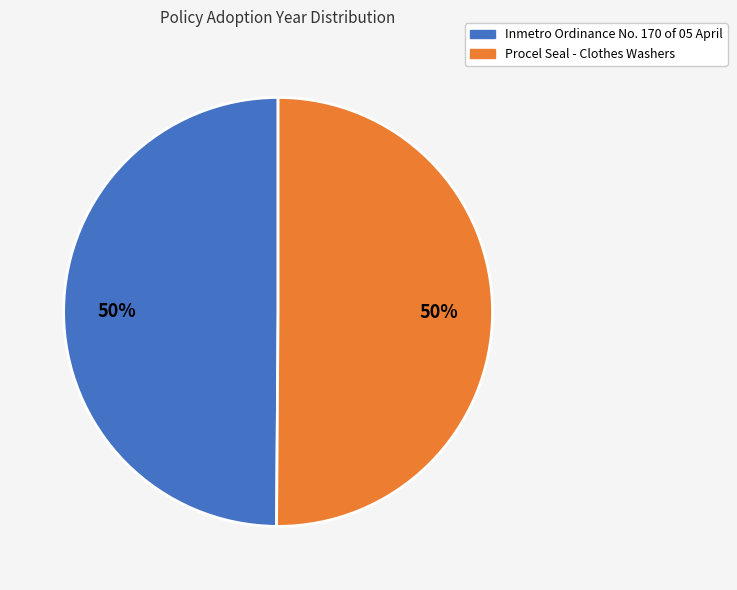

What is the ratio of the value at Procel Seal - Clothes Washers to the value at Inmetro Ordinance No. 170 of 05 April?

1.0